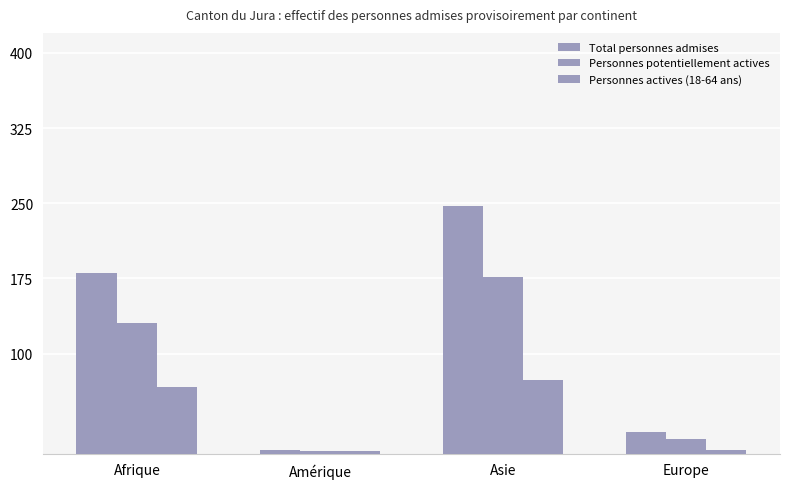

How many groups of bars are there?

4